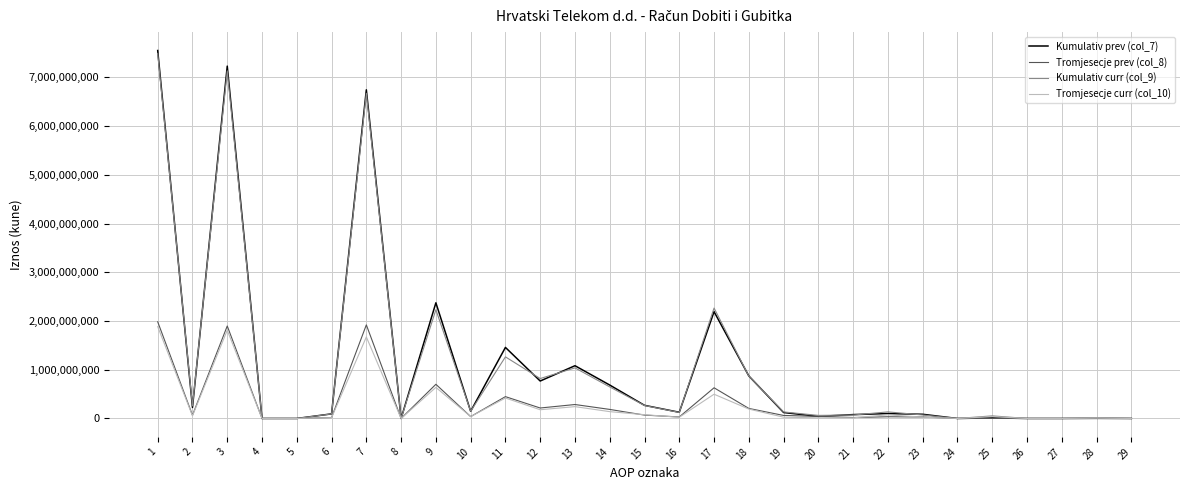

Which series has the largest range (max minus min)?

Kumulativ prev (col_7)